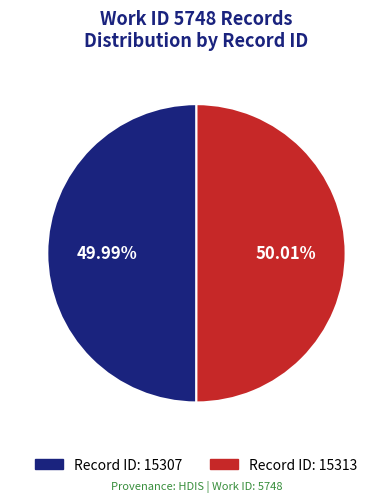

Is there any slice that represents more than half of the pie?

Yes